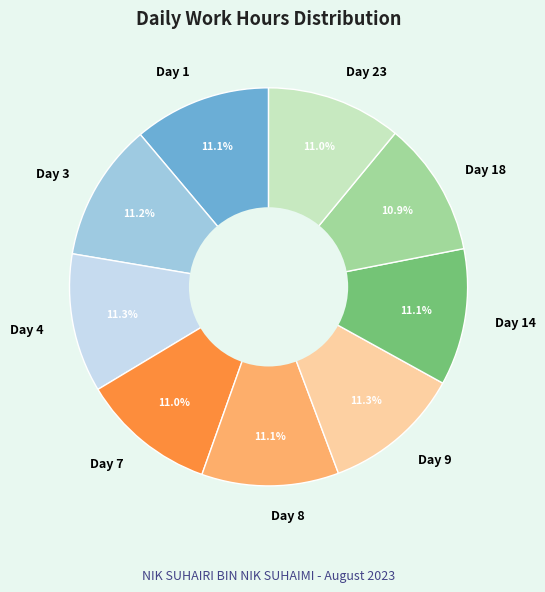

How many slices are in this pie chart?

9